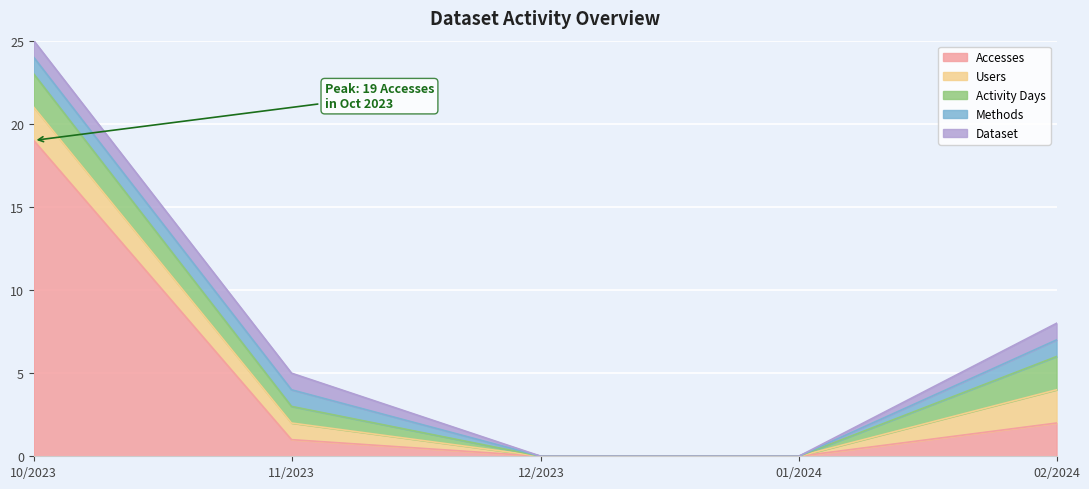

How many data points does each series have?

5